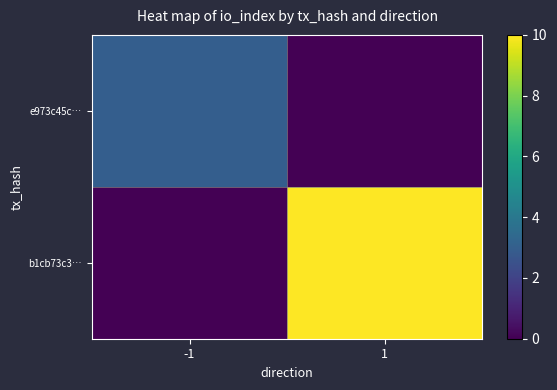

How many distinct data groups are displayed?

2